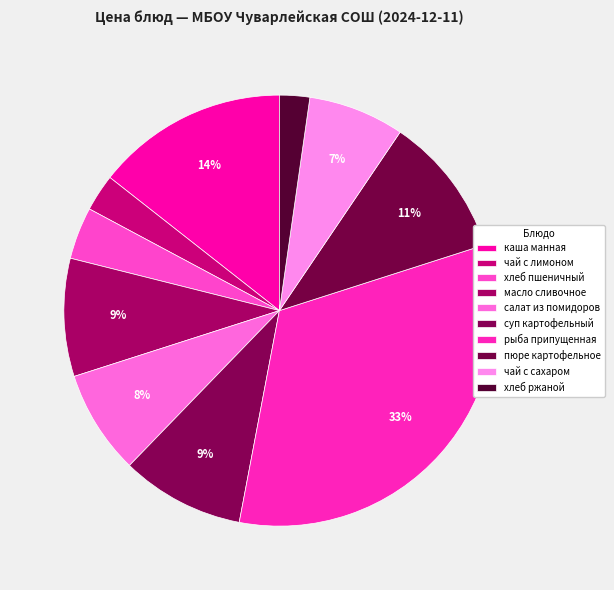

Does пюре картофельное represent more than half of the total?

No